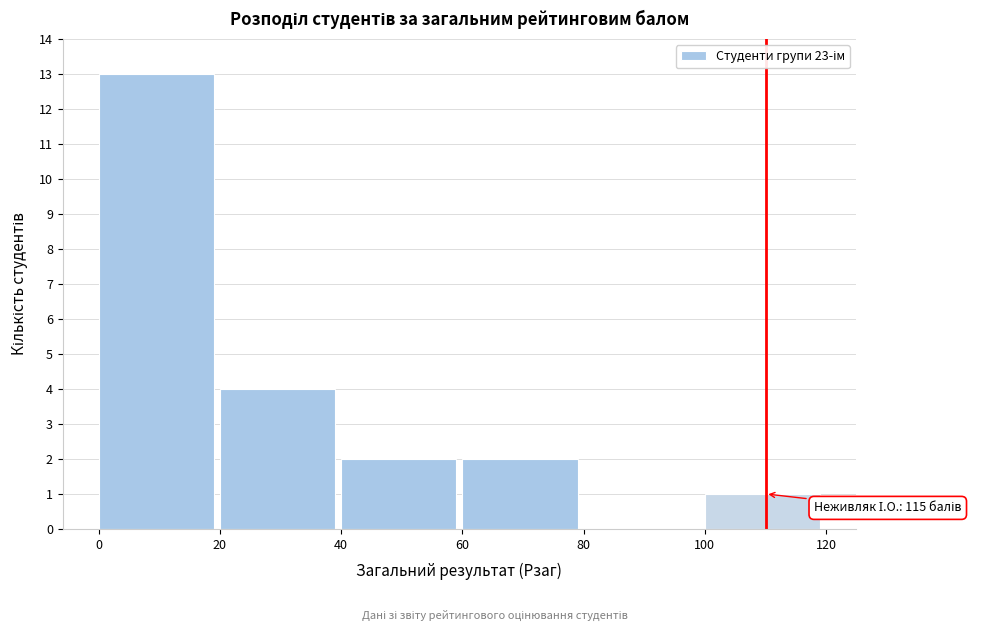

Which range on the x-axis has the tallest bar?

0 to 20